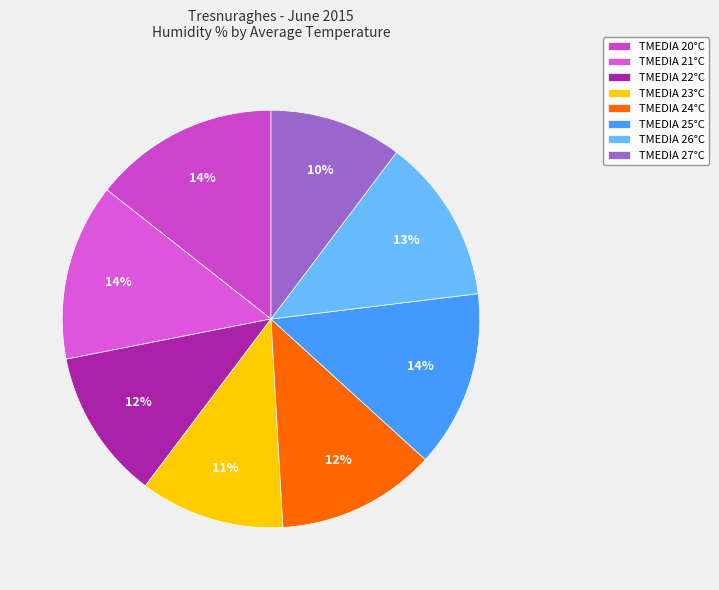

How many slices are in this pie chart?

8